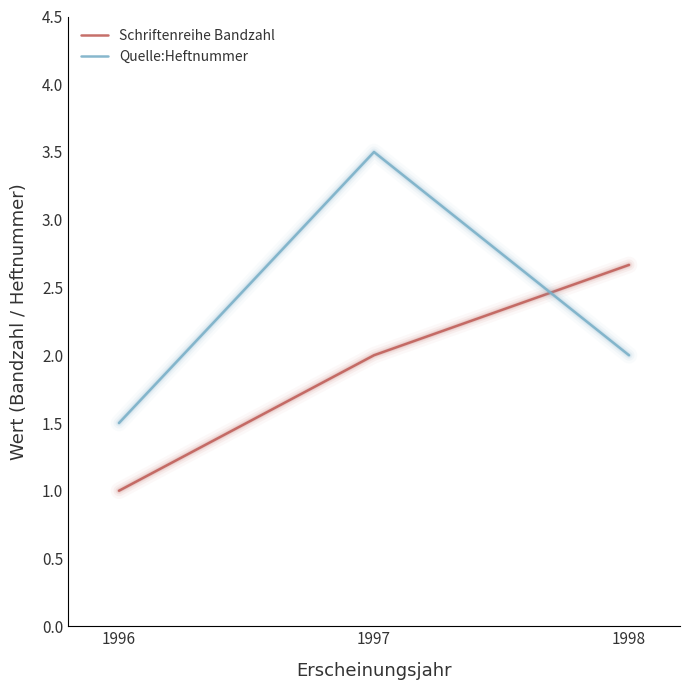

True or false: Quelle:Heftnummer has a value of 3.5 at 1997.

True